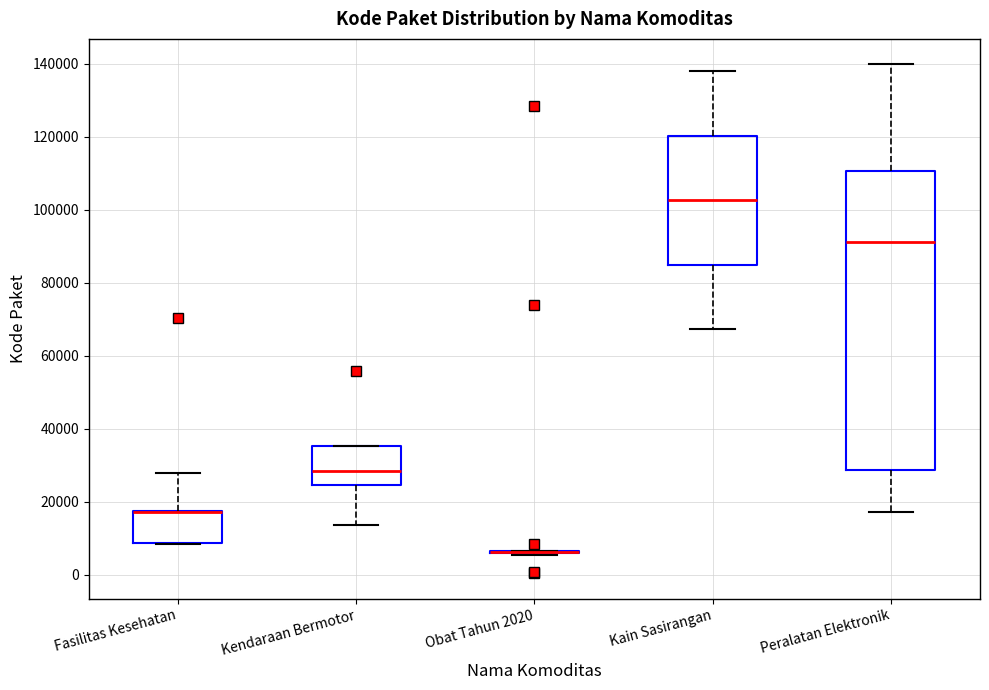

Where does the lower whisker of the box for Kendaraan Bermotor end on the y-axis? The values are not printed on the chart, so give them approximately, as read against the axis.

14000